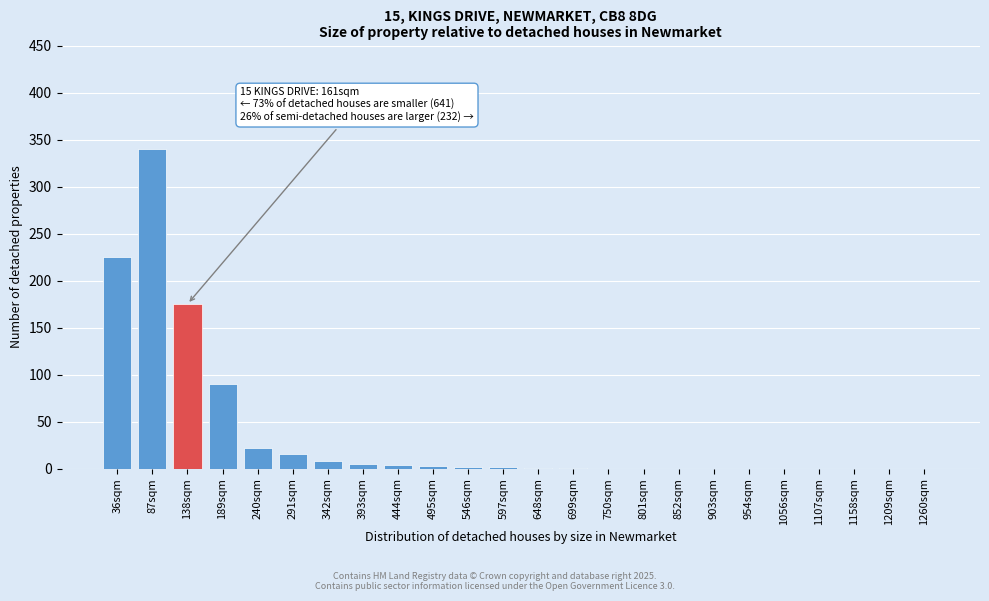

Is it true that the value at 1107sqm is 0?

True